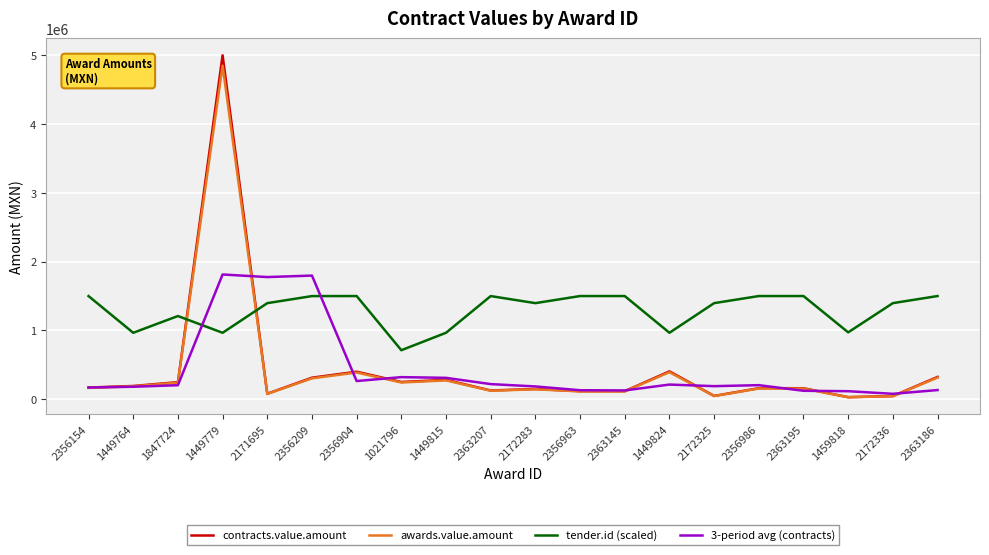

What is the smallest value displayed?

28946.6